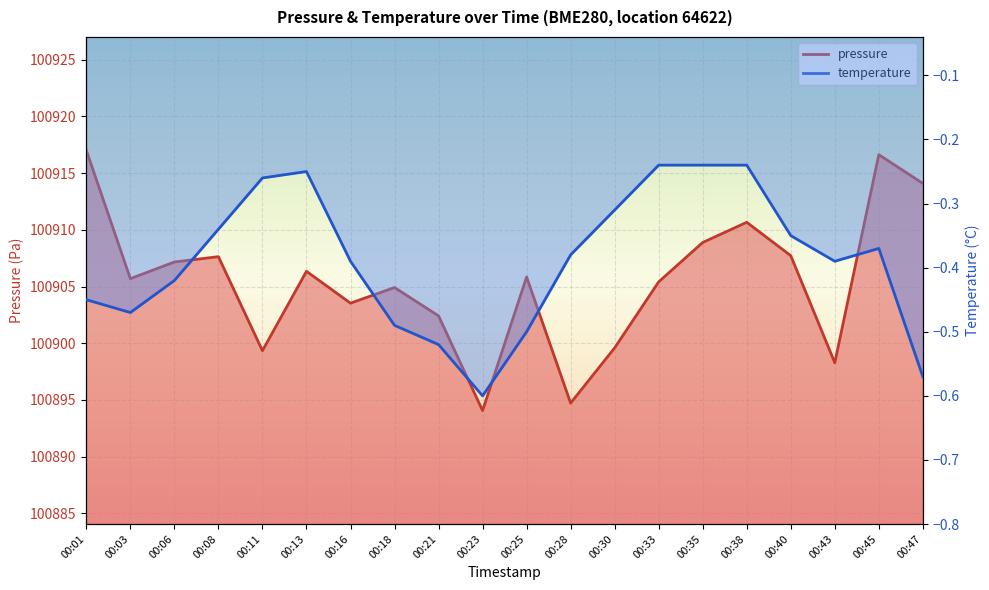

What is the sum of the temperature values at 00:38 and 00:30?

-0.6